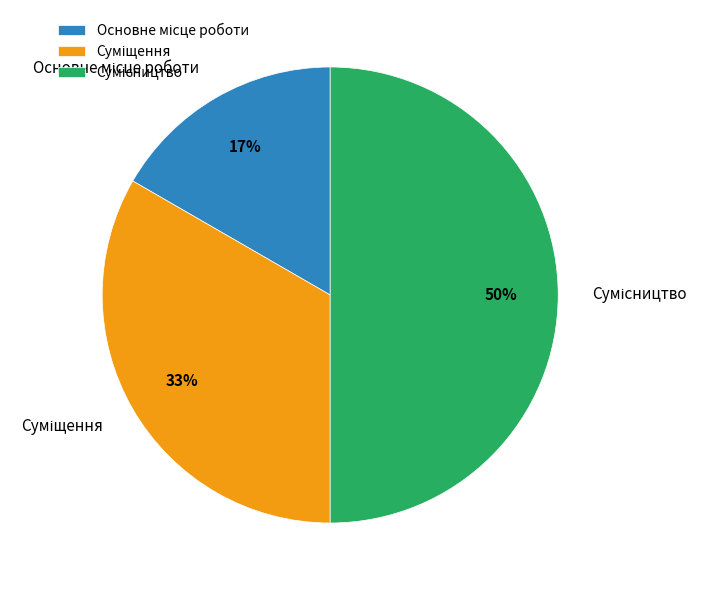

To the nearest percent, what is the average slice percentage?

33%